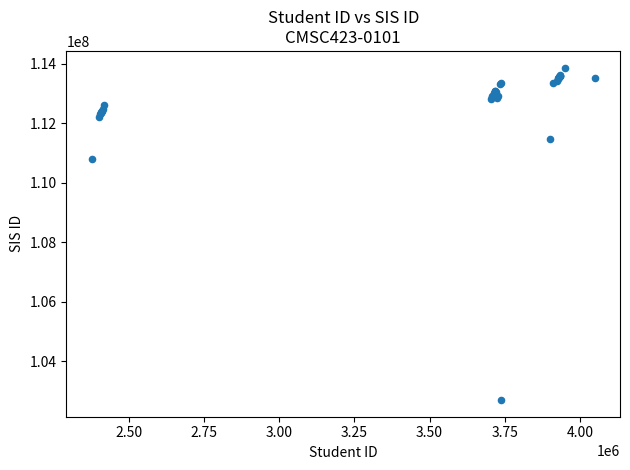

What Y value in the scatter plot is closest to 108284818?

110786962